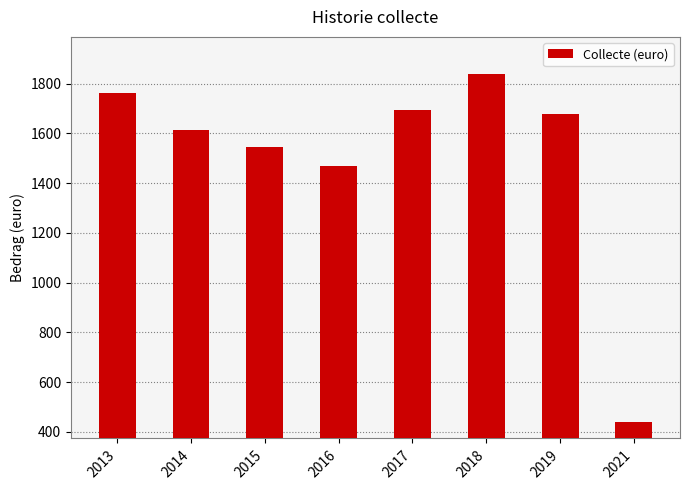

Rank the categories by value from highest to lowest.

2018, 2013, 2017, 2019, 2014, 2015, 2016, 2021